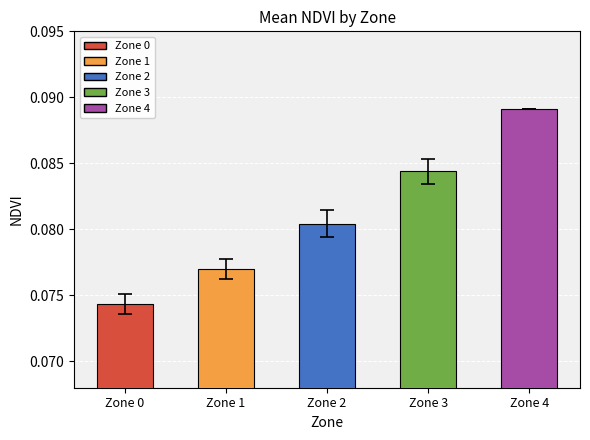

How many values are between 0 and 1?

5